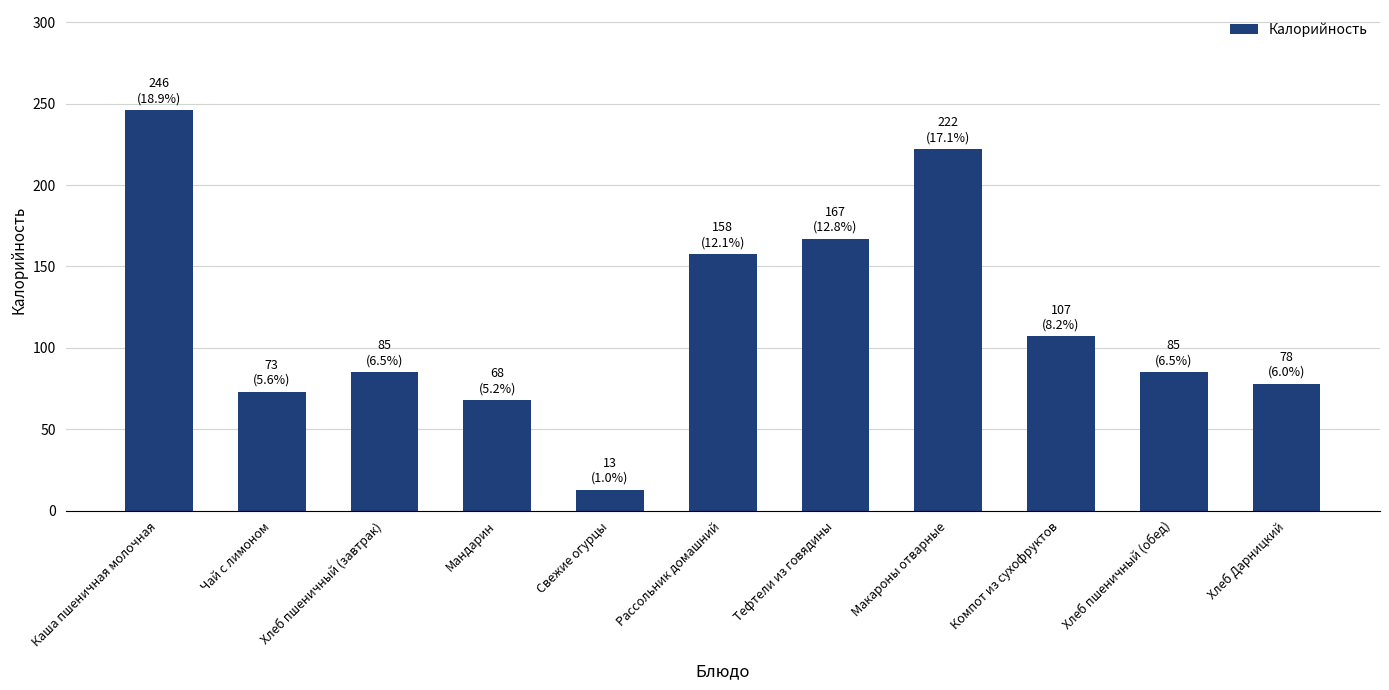

Reading left to right, transcribe all the data shown in this chart.

Каша пшеничная молочная=246.0	Чай с лимоном=73.0	Хлеб пшеничный (завтрак)=85.0	Мандарин=68.0	Свежие огурцы=13.0	Рассольник домашний=157.7	Тефтели из говядины=167.0	Макароны отварные=222.0	Компот из сухофруктов=107.0	Хлеб пшеничный (обед)=85.0	Хлеб Дарницкий=78.0